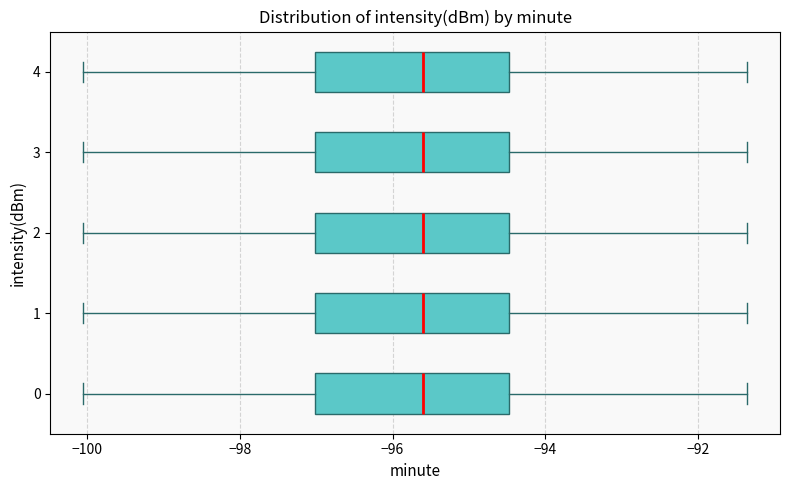

Where does the right whisker of the box at y = 1 end on the x-axis? The values are not printed on the chart, so give them approximately, as read against the axis.

-91.4